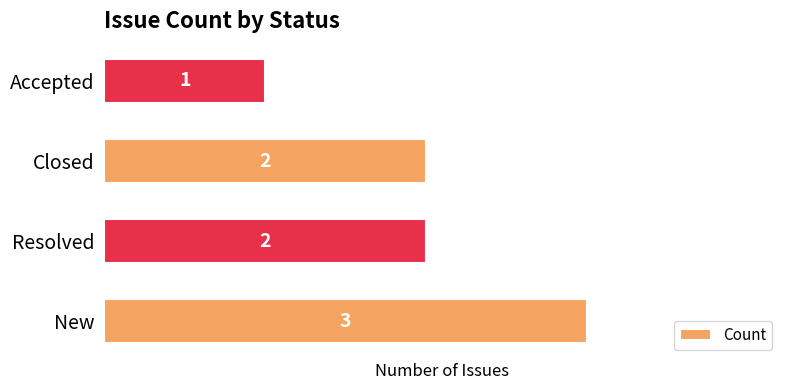

Reading bottom to top, transcribe all the data shown in this chart.

3	2	2	1